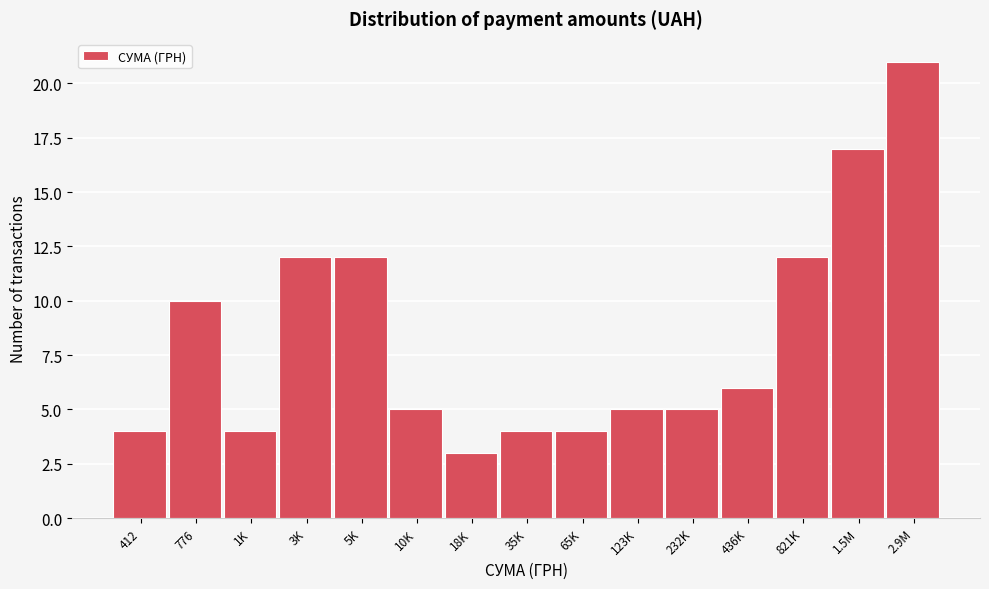

Reading right to left, list all the values displayed in this chart.

2.9M=21	1.5M=17	821K=12	436K=6	232K=5	123K=5	65K=4	35K=4	18K=3	10K=5	5K=12	3K=12	1K=4	776=10	412=4